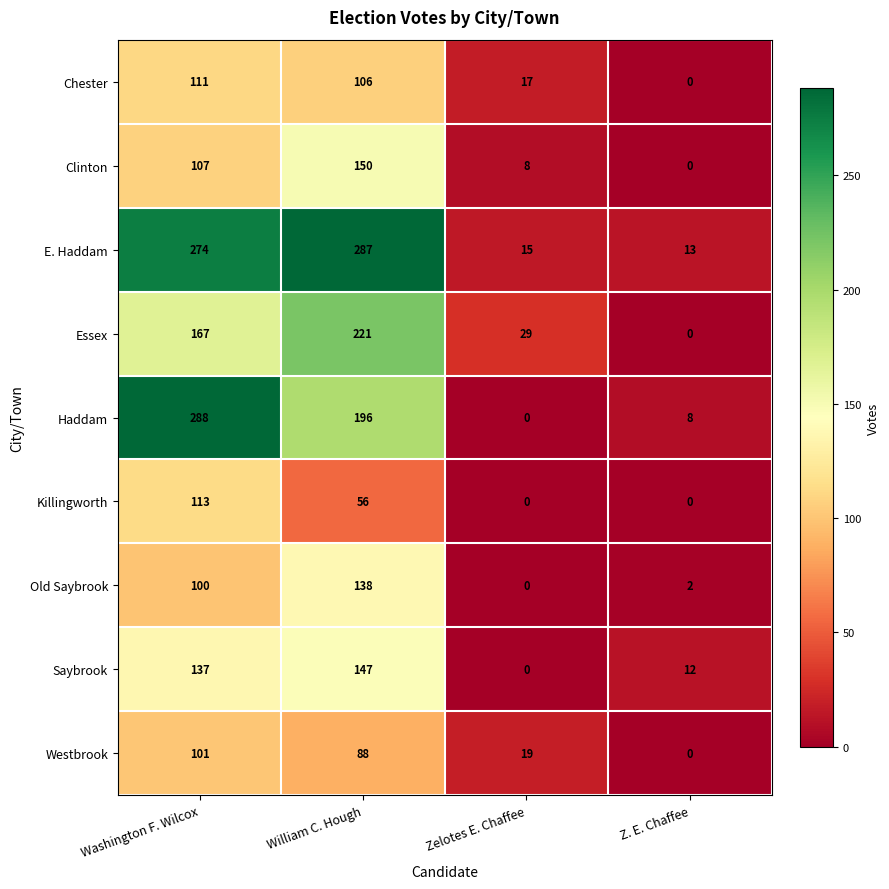

At William C. Hough, list the series in order from smallest to largest.

Killingworth, Westbrook, Chester, Old Saybrook, Saybrook, Clinton, Haddam, Essex, E. Haddam